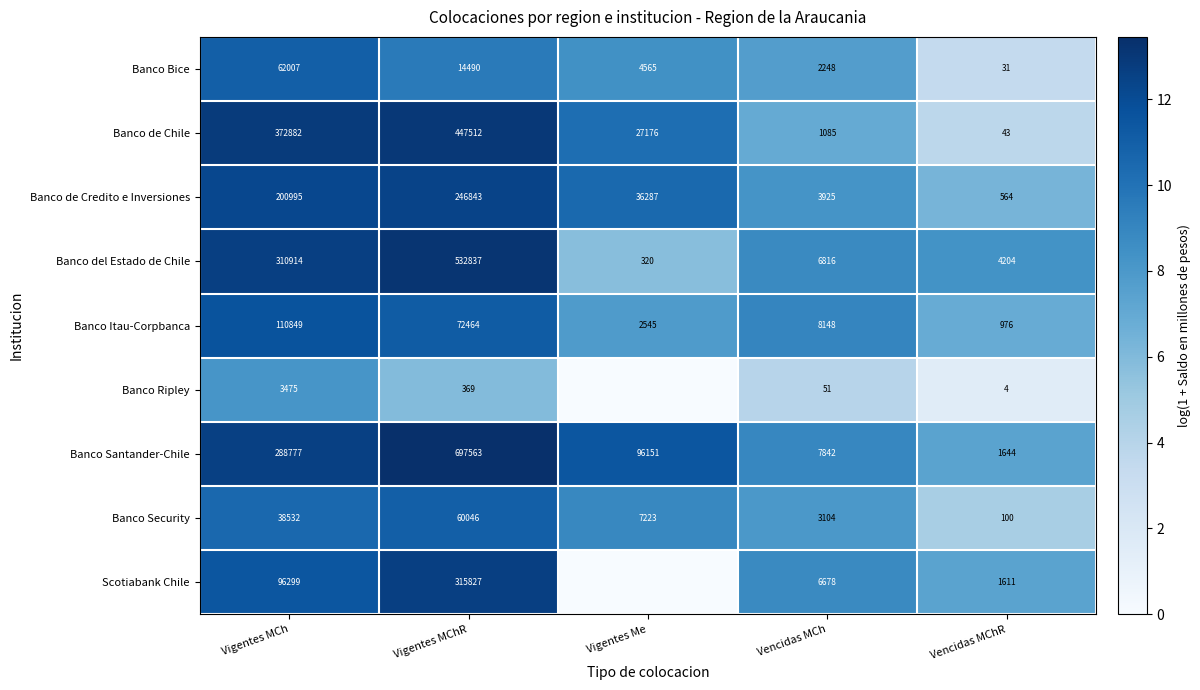

What is the total value across all series at Vencidas MChR?

9177